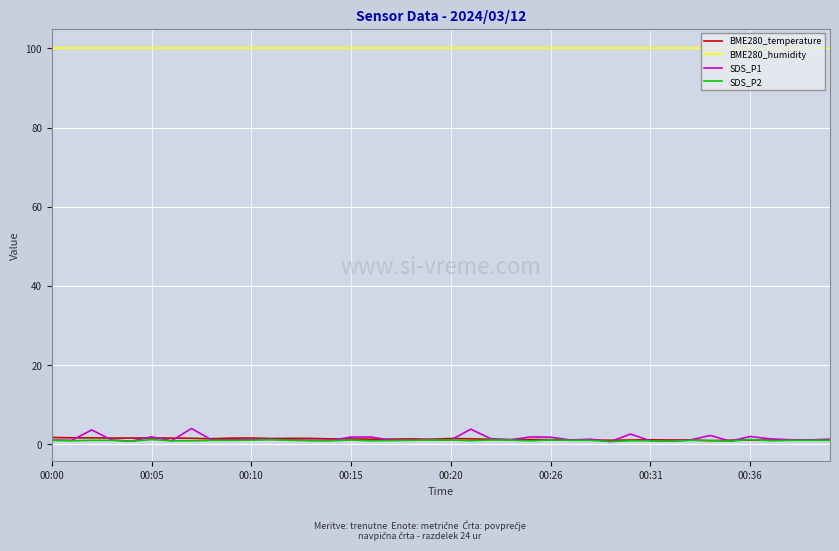

What is the highest value of the SDS_P1 series?

4.0